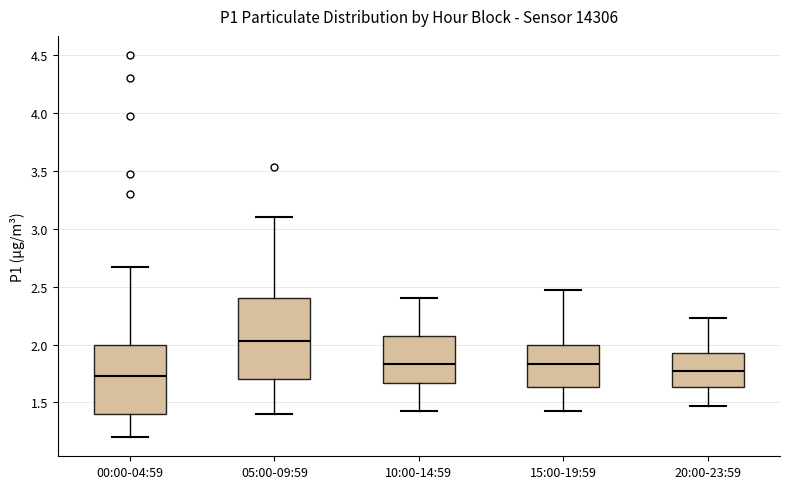

Reading left to right, read every box against the y-axis: the position of its median line, the range the box covers, and the ends of its whiskers. The values are not printed on the chart, so give them approximately, as read against the axis.

00:00-04:59: median 1.75, box 1.40 to 2.00, whiskers 1.20 to 2.65
05:00-09:59: median 2.05, box 1.70 to 2.40, whiskers 1.40 to 3.10
10:00-14:59: median 1.85, box 1.65 to 2.05, whiskers 1.45 to 2.40
15:00-19:59: median 1.85, box 1.65 to 2.00, whiskers 1.45 to 2.45
20:00-23:59: median 1.75, box 1.65 to 1.95, whiskers 1.45 to 2.25